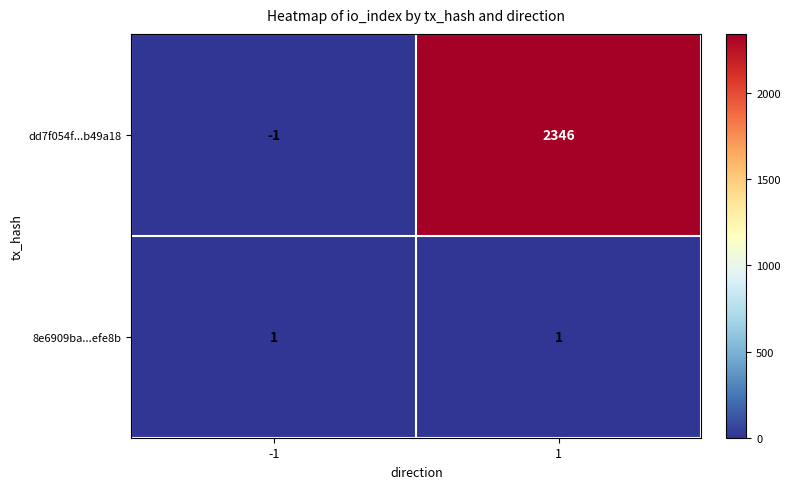

True or false: dd7f054f...b49a18 has a value of 3215 at 1.

False